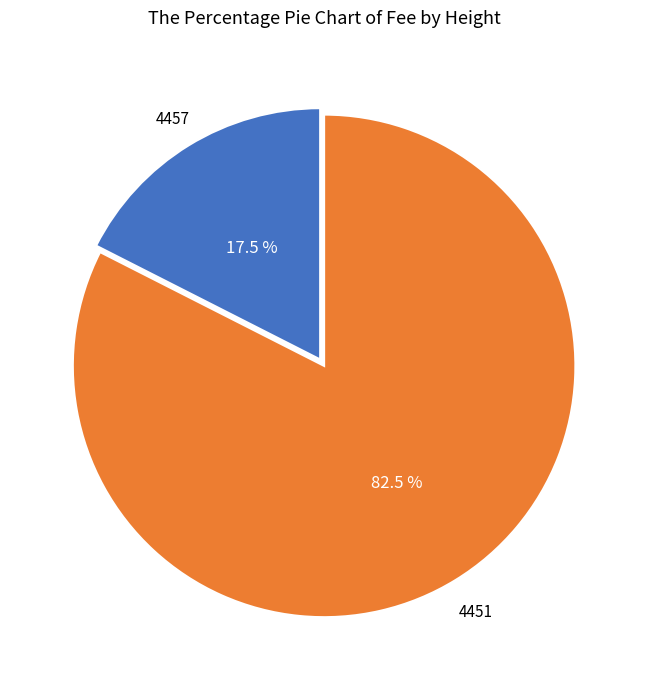

Rank the categories by value from highest to lowest.

4451, 4457